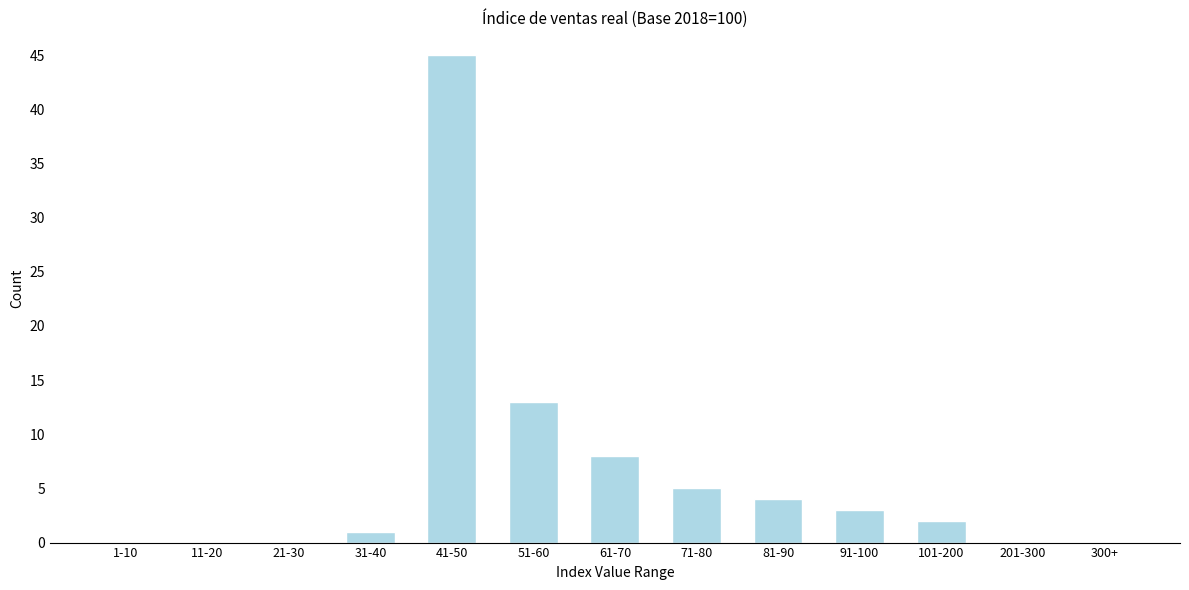

Reading right to left, transcribe all the data shown in this chart.

300+=0	201-300=0	101-200=2	91-100=3	81-90=4	71-80=5	61-70=8	51-60=13	41-50=45	31-40=1	21-30=0	11-20=0	1-10=0